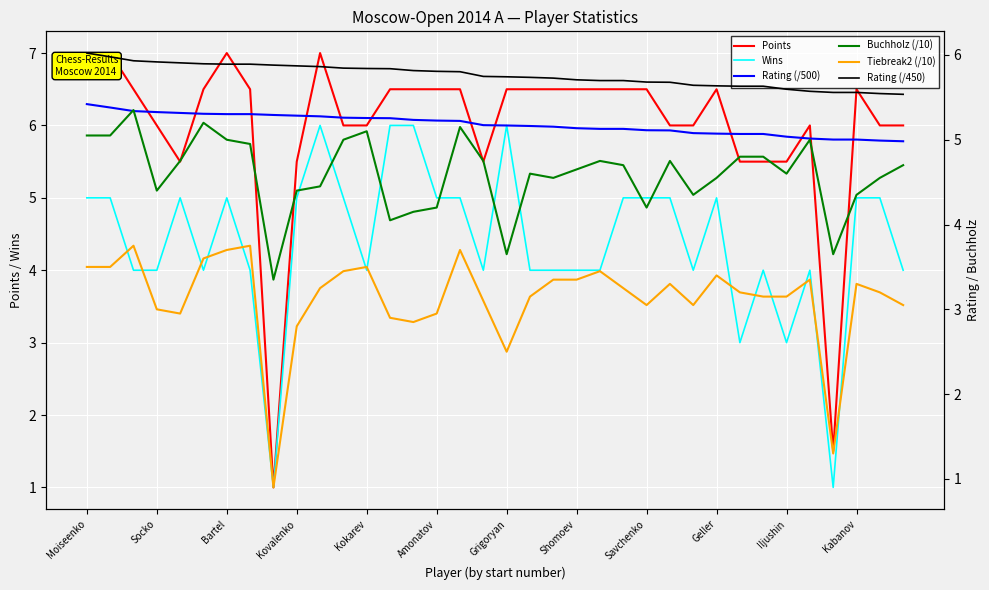

Which series has the widest spread of values?

Points